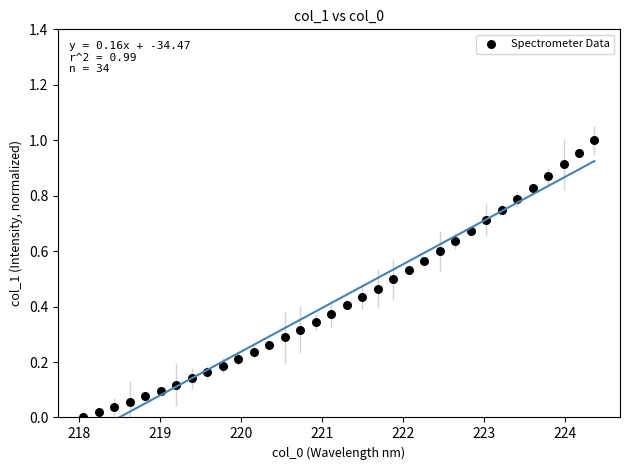

What is the range of X values (max minus min)?

6.3